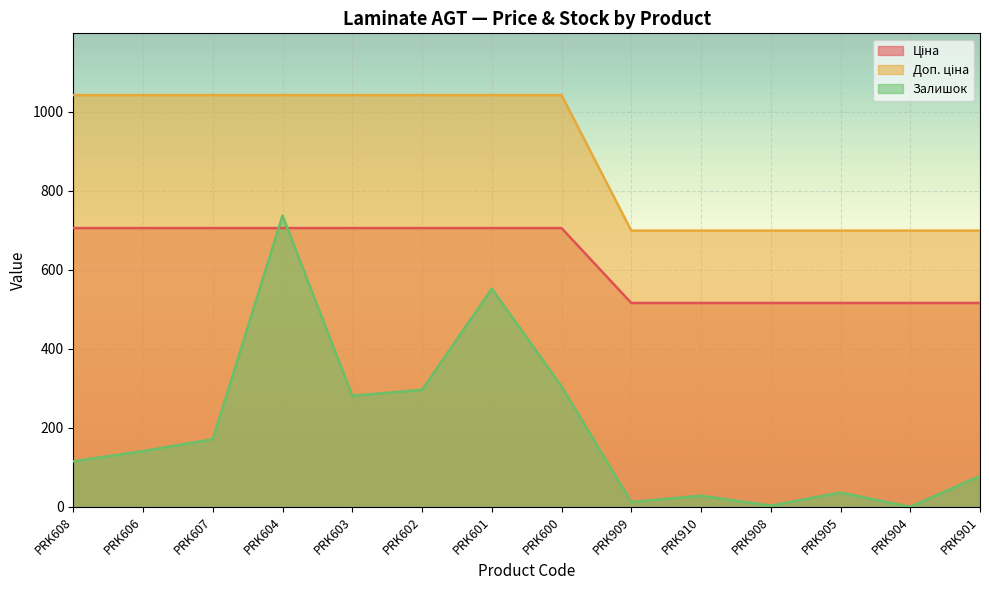

How many categories are shown in the chart?

14